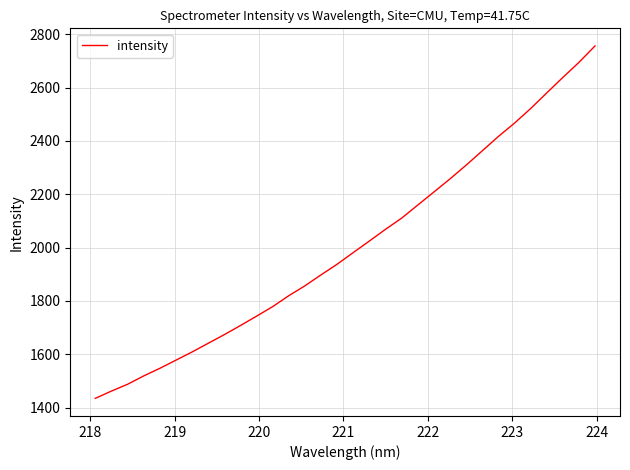

What is the minimum value shown in the chart?

1434.7